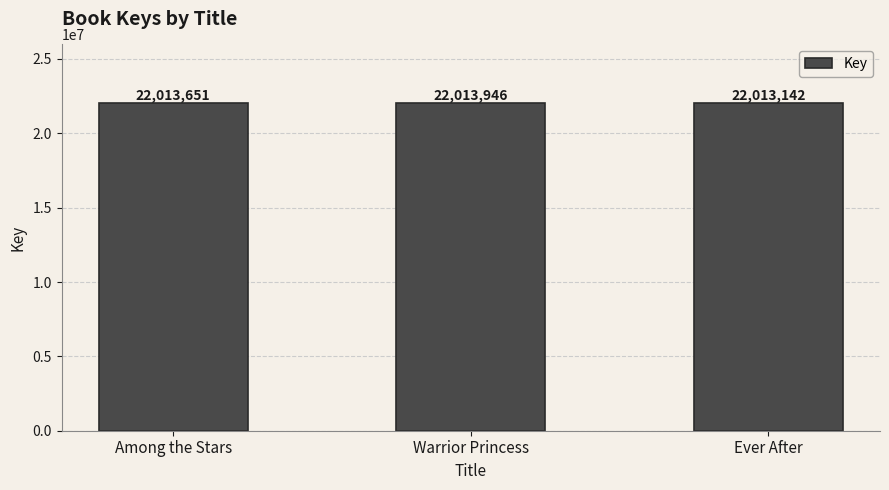

What is the difference between the maximum and minimum values?

804